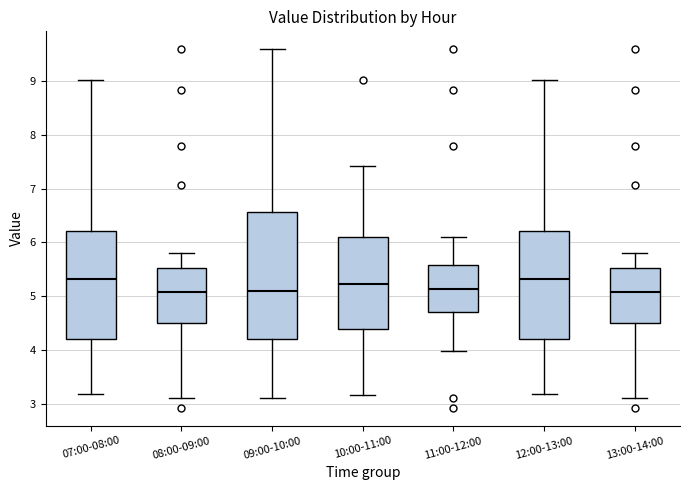

Where is the lower edge of the box for 09:00-10:00 on the y-axis? The values are not printed on the chart, so give them approximately, as read against the axis.

4.2